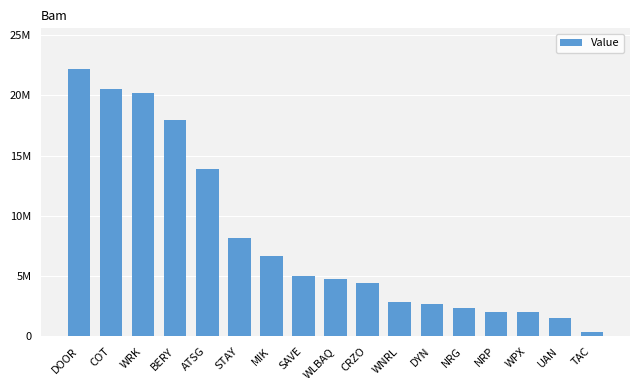

Rank the categories by value from lowest to highest.

TAC, UAN, WPX, NRP, NRG, DYN, WNRL, CRZO, WLBAQ, SAVE, MIK, STAY, ATSG, BERY, WRK, COT, DOOR